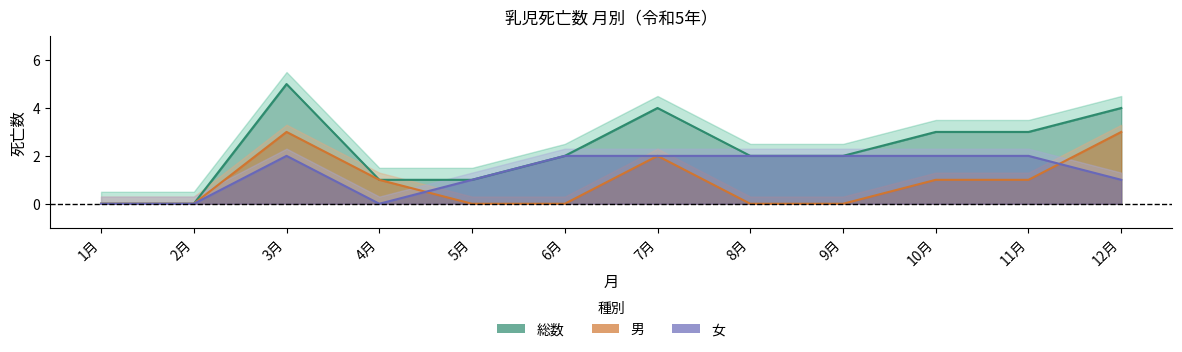

Is the value of 男 at 1月 greater than the value of 総数 at 11月?

No